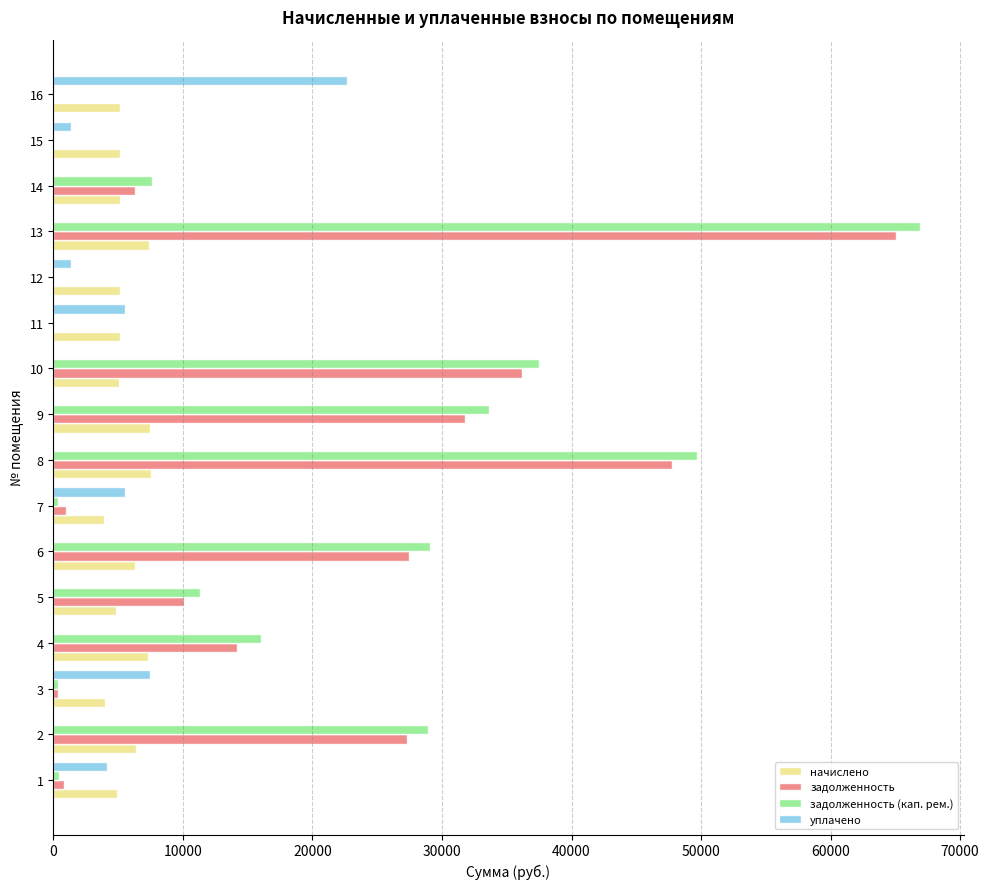

What is the maximum value for задолженность?

65070.1